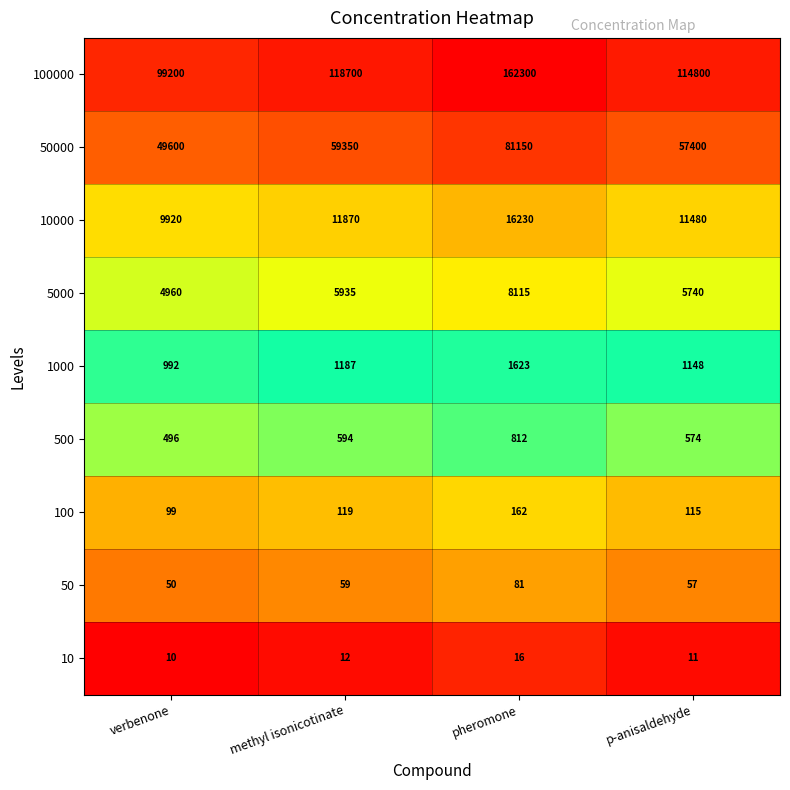

At which category does the chart reach its minimum across all series?

verbenone